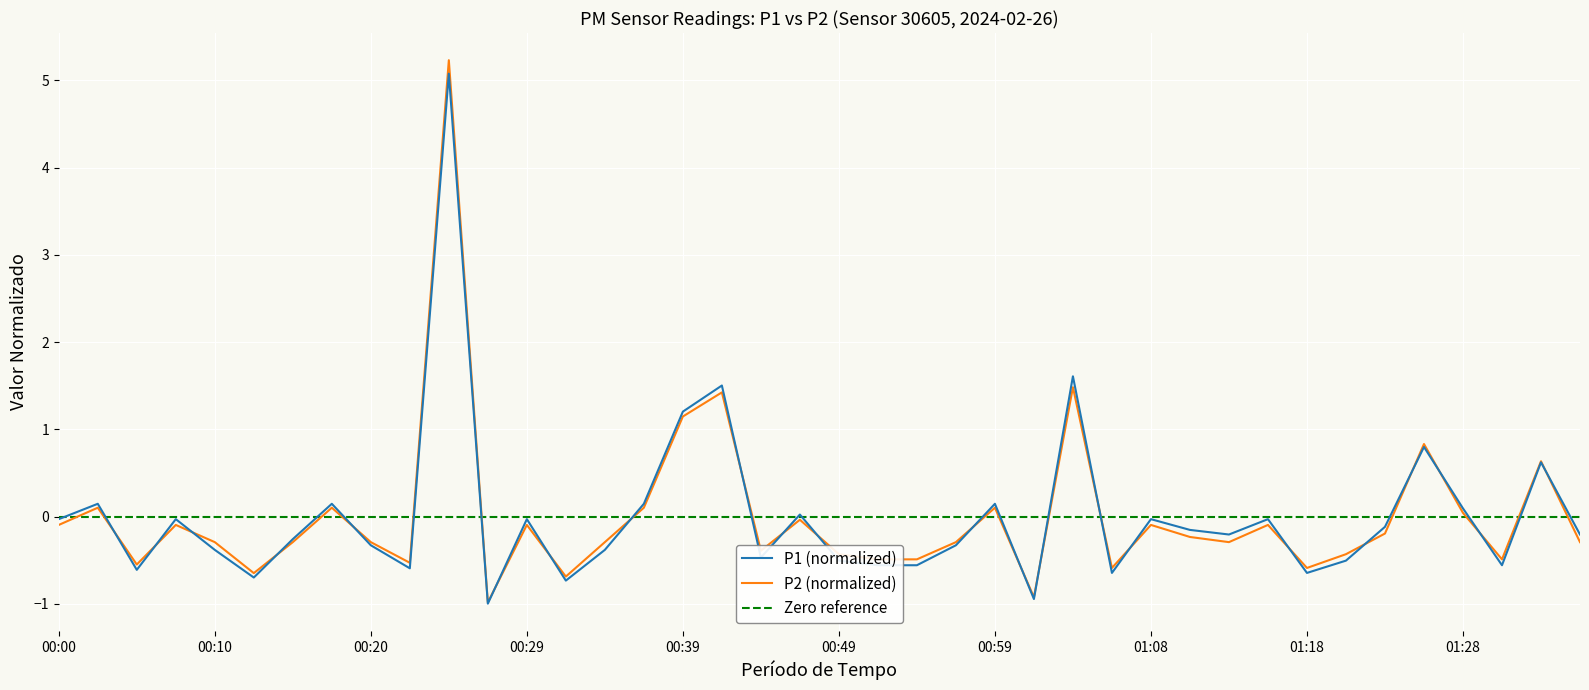

How many data points in P1 are above 0?

12